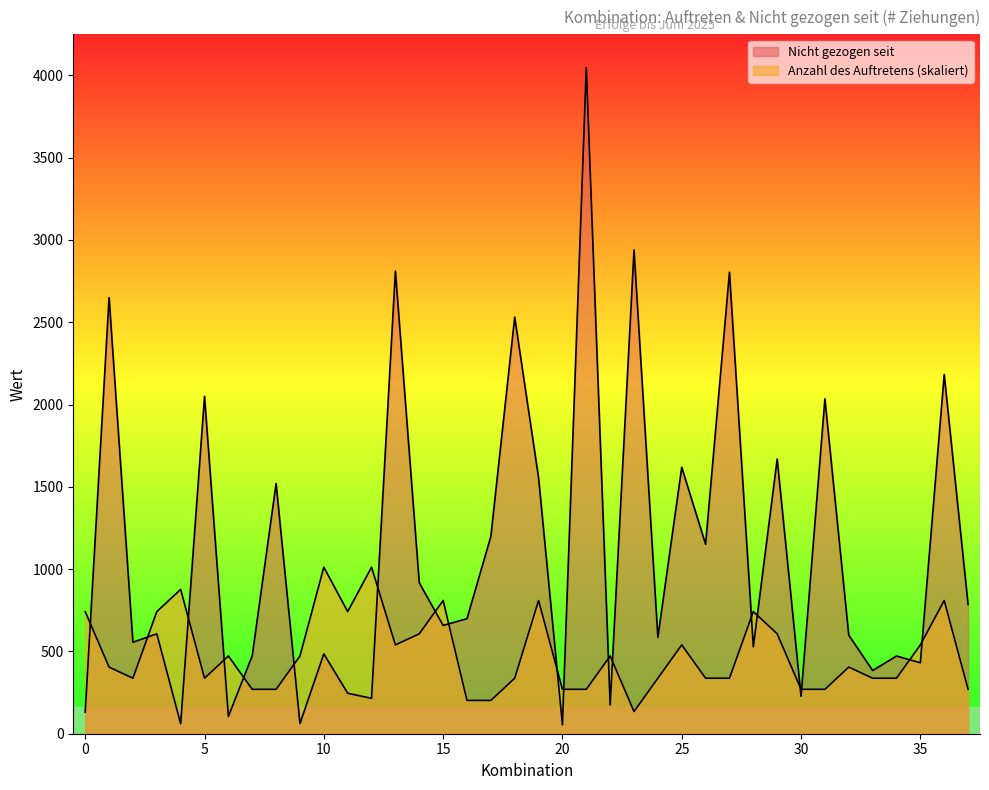

Reading left to right, extract all data points from this chart.

Anzahl des Auftretens: 0=741.9	1=404.7	2=337.2	3=741.9	4=876.9	5=337.2	6=472.2	7=269.8	8=269.8	9=472.2	10=1011.8	11=741.9	12=1011.8	13=539.6	14=607.0	15=809.4	16=202.4	17=202.4	18=337.2	19=809.4	20=269.8	21=269.8	22=472.2	23=134.9	24=337.2	25=539.6	26=337.2	27=337.2	28=741.9	29=607.0	30=269.8	31=269.8	32=404.7	33=337.2	34=337.2	35=539.6	36=809.4	37=269.8
Nicht gezogen seit: 0=131.0	1=2650.0	2=556.0	3=607.0	4=61.0	5=2050.0	6=105.0	7=474.0	8=1520.0	9=62.0	10=485.0	11=246.0	12=215.0	13=2811.0	14=917.0	15=658.0	16=699.0	17=1199.0	18=2531.0	19=1555.0	20=54.0	21=4047.0	22=174.0	23=2939.0	24=586.0	25=1619.0	26=1151.0	27=2804.0	28=528.0	29=1669.0	30=227.0	31=2035.0	32=599.0	33=384.0	34=472.0	35=431.0	36=2183.0	37=786.0